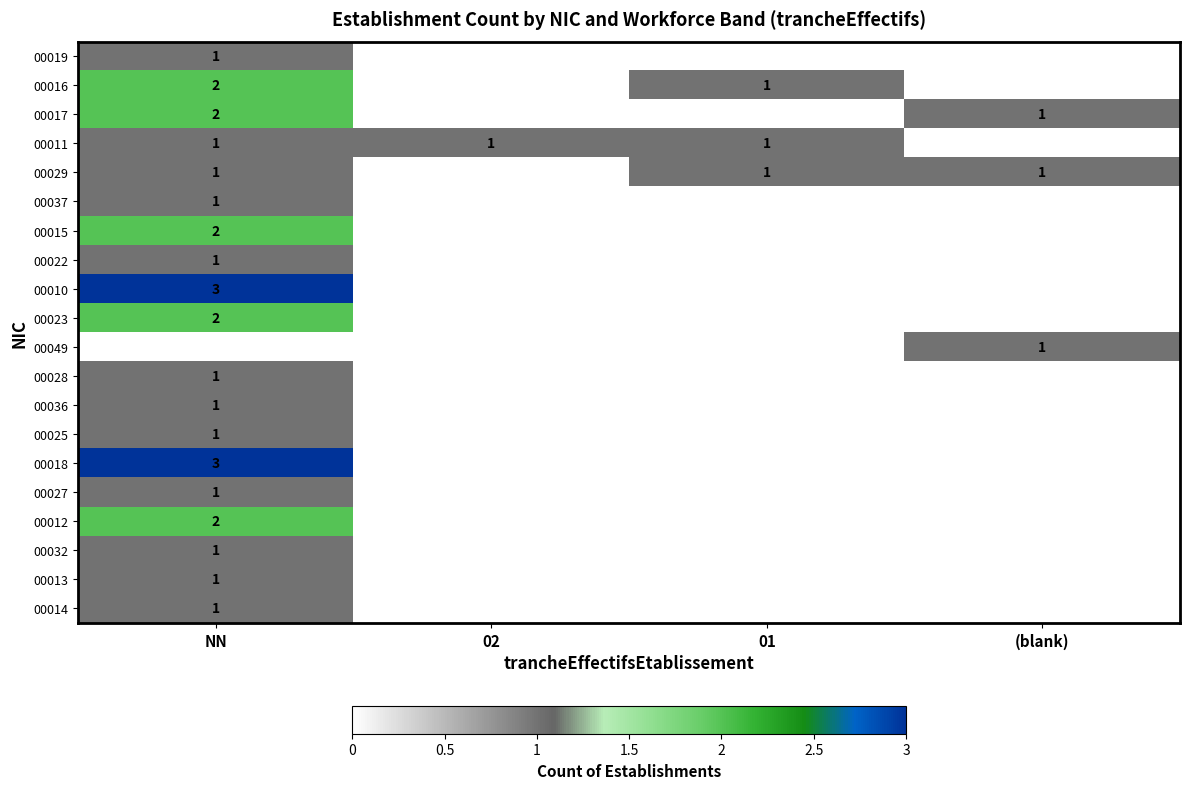

Is it true that 00032 equals 1 at NN?

True